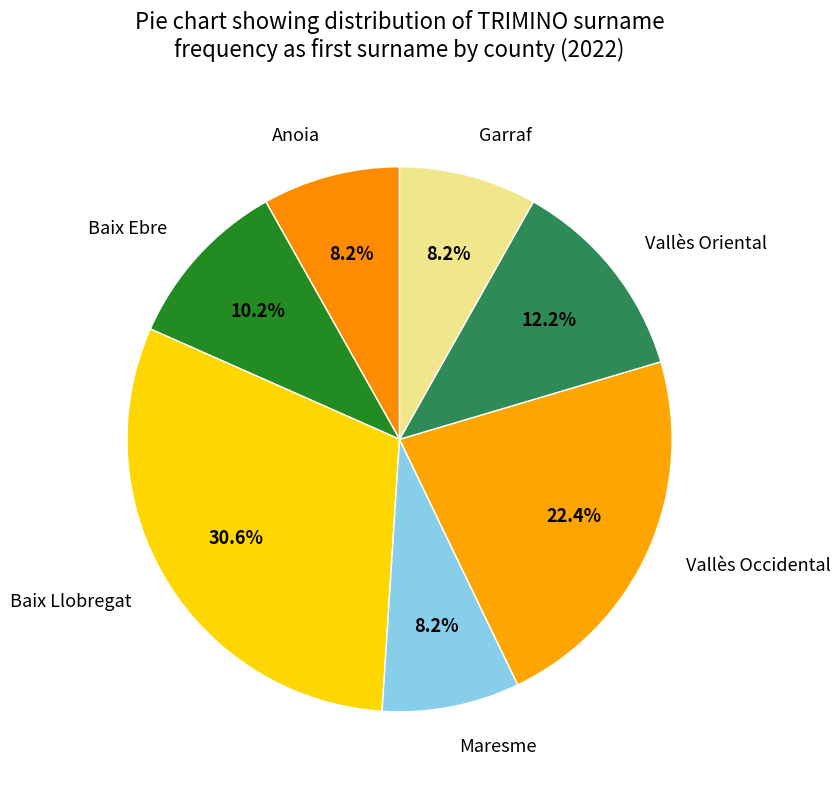

The Baix Ebre slice represents 18% of the pie. True or false?

False